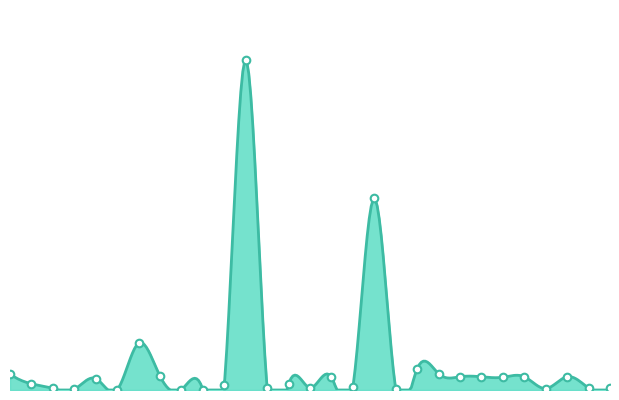

Which has a higher value, 18 or 24?

18